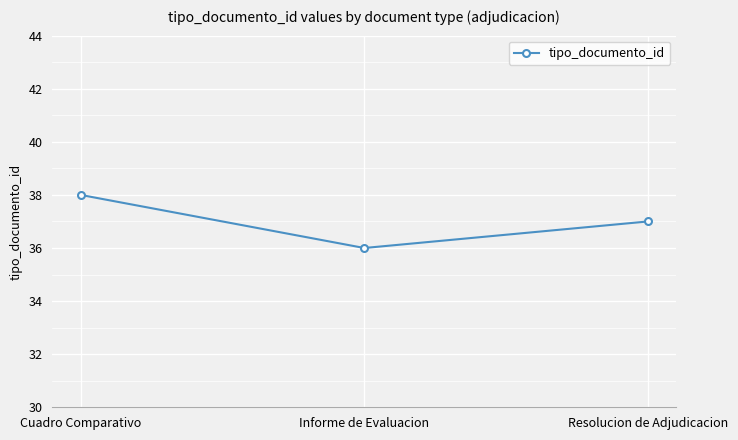

Reading left to right, extract all data points from this chart.

Cuadro Comparativo=38	Informe de Evaluacion=36	Resolucion de Adjudicacion=37